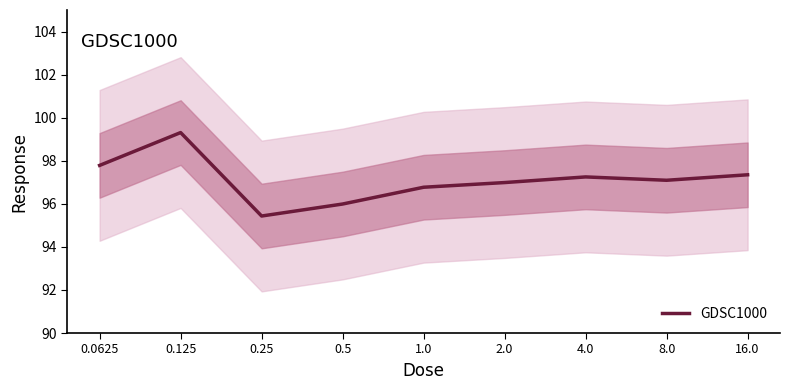

The value at 8.0 is 97.1. True or false?

True